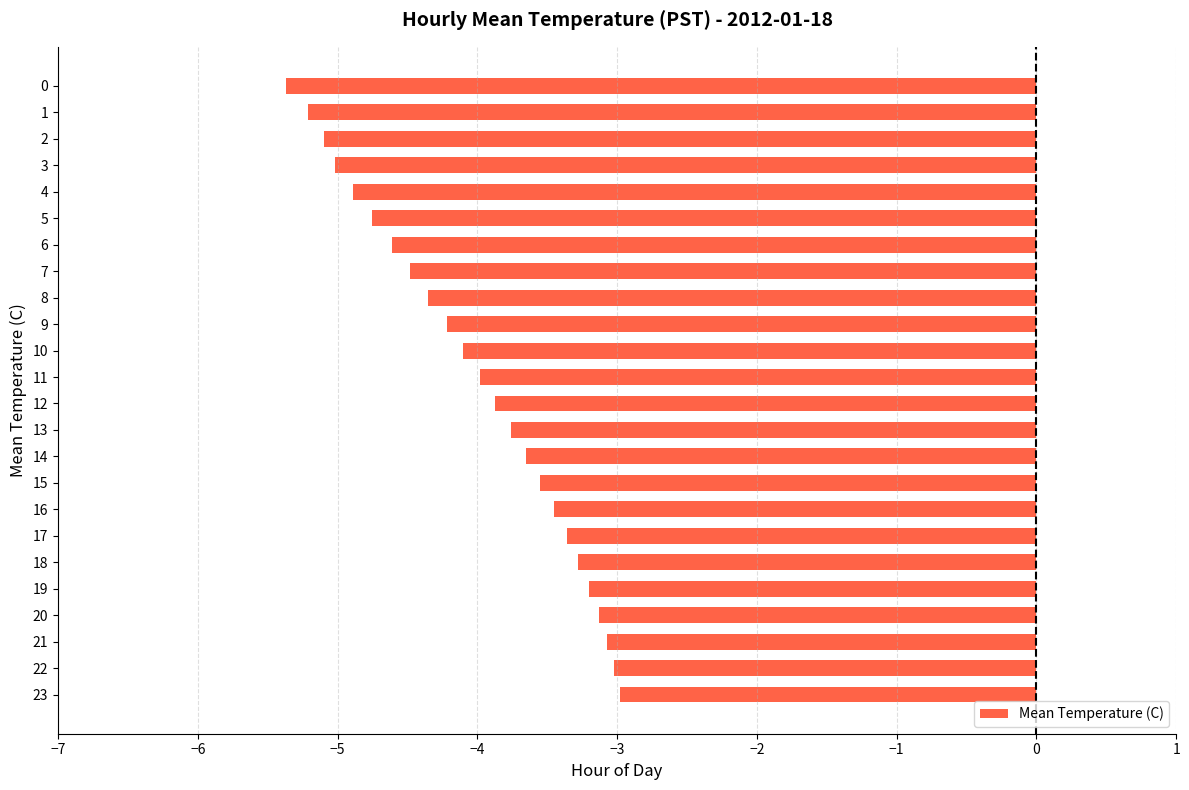

Between 14 and 22, which is larger?

22